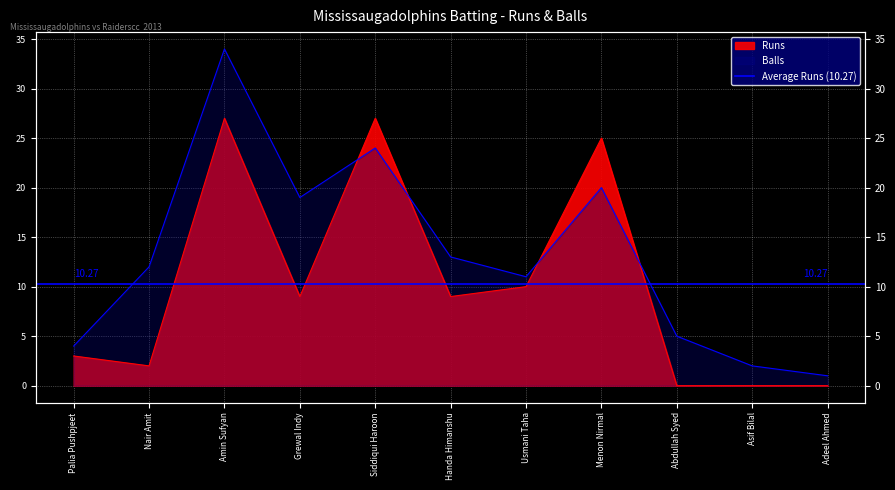

What is the difference between the maximum and second lowest values in the Runs series?

27